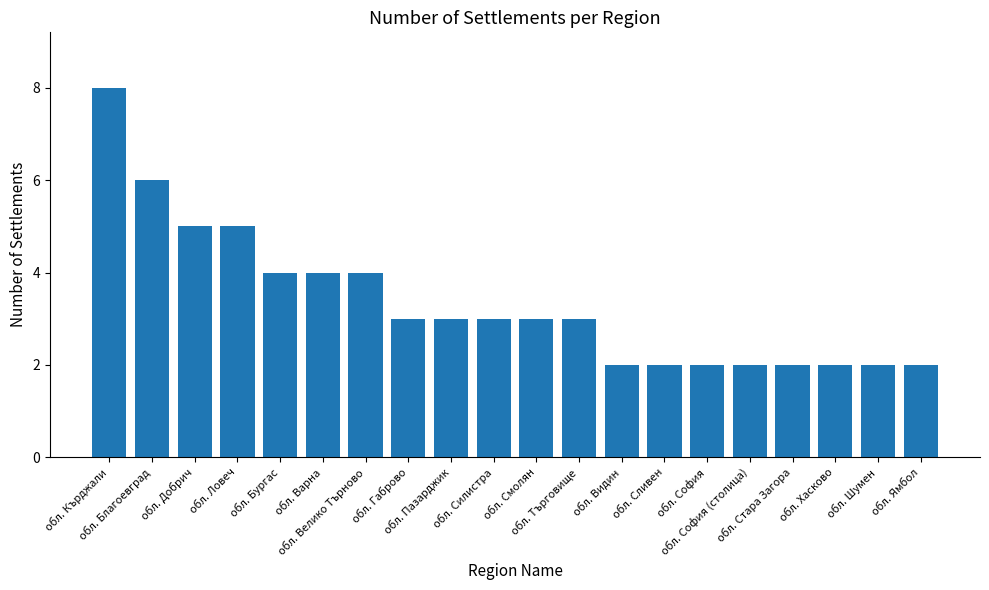

Which has a higher value, обл. Благоевград or обл. София?

обл. Благоевград